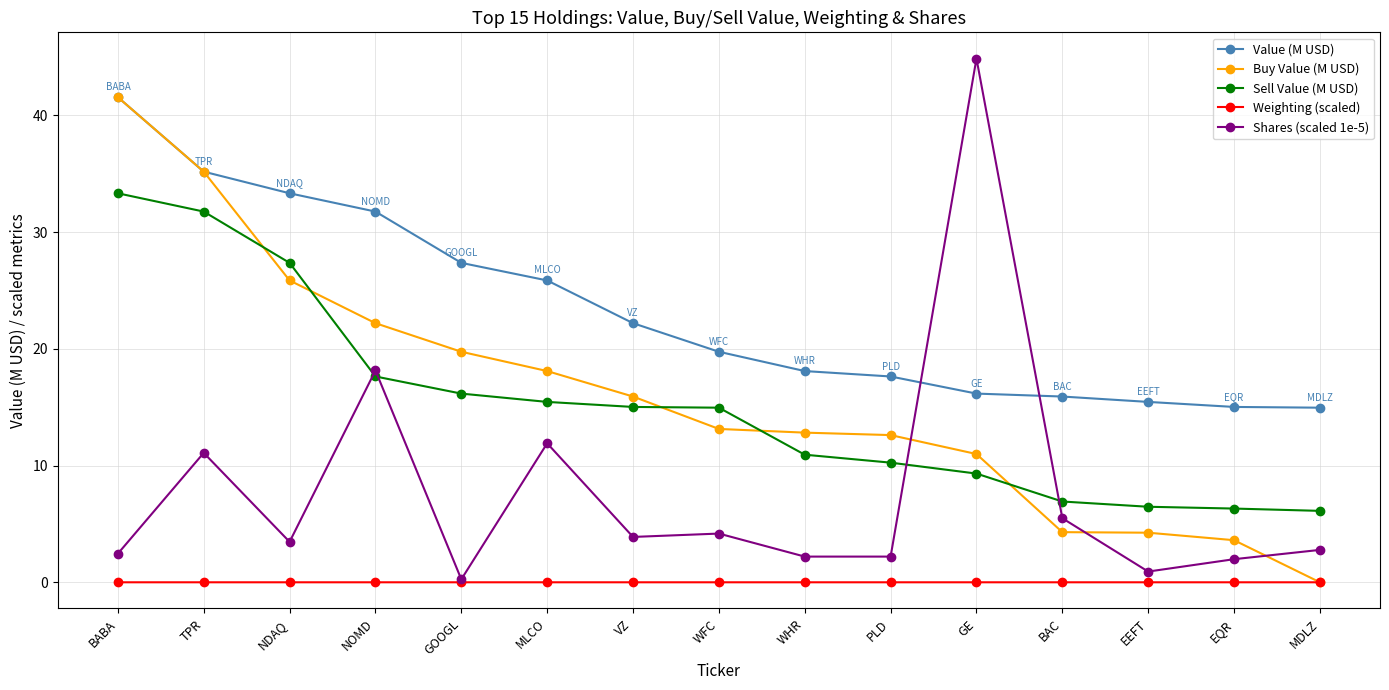

Which series changed the most between MLCO and EEFT?

Buy Value (M USD)